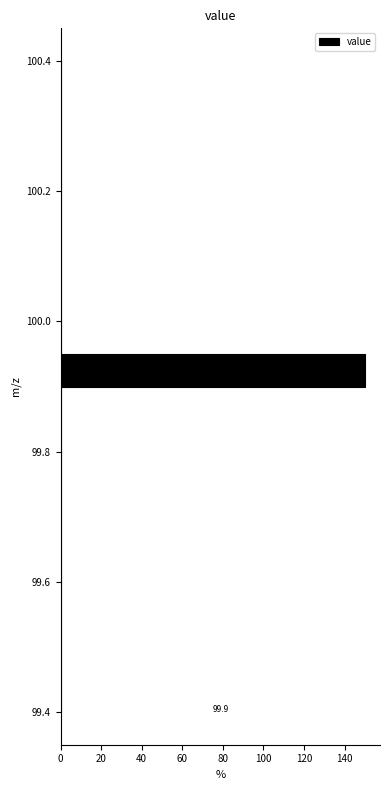

Around what value on the y-axis is the longest bar? Give the approximate position of its centre, as read against the axis.

99.92